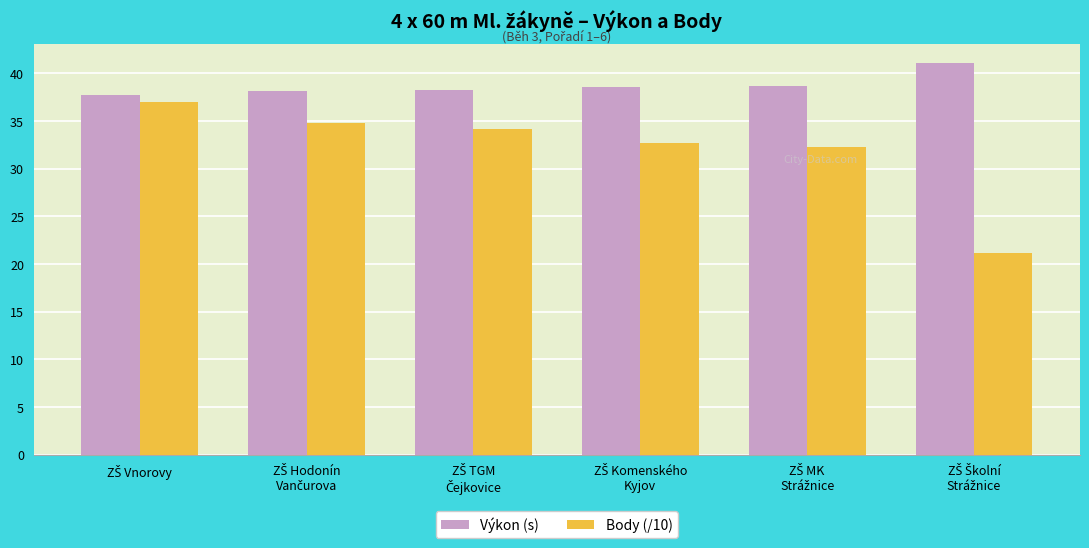

Which series has the largest total across all categories?

Výkon (s)